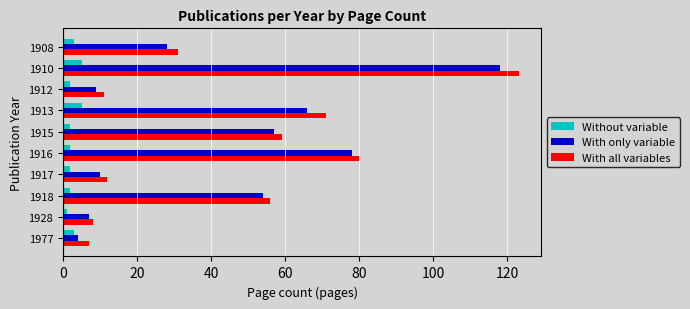

What is the difference between the second highest and second lowest values in the With all variables series?

72